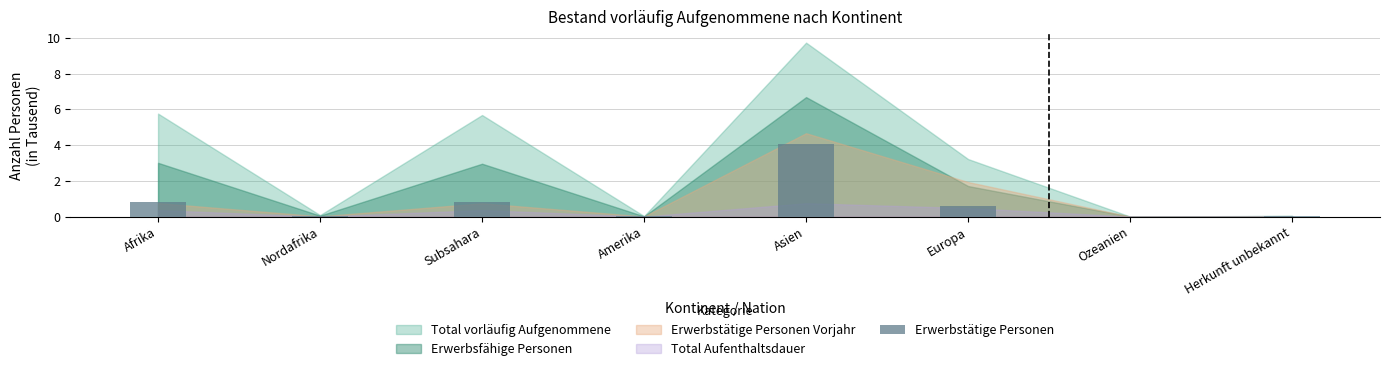

What is the maximum value shown in the chart?

4.1